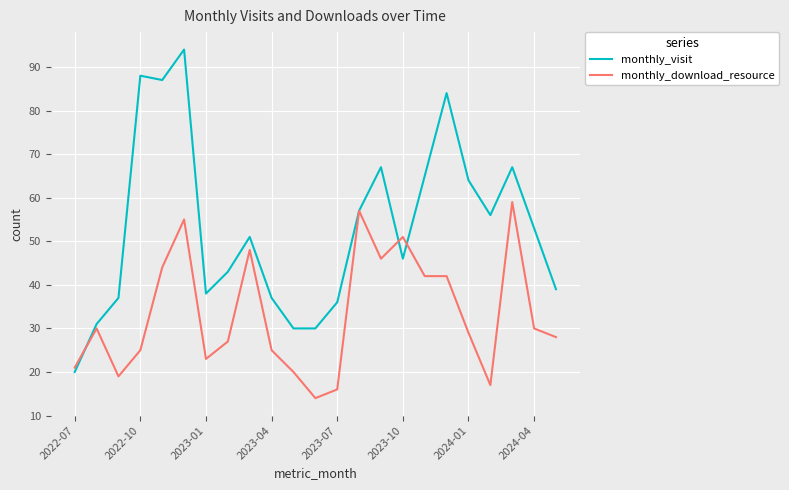

True or false: monthly_download_resource has more than 1 points higher than both neighbors.

True